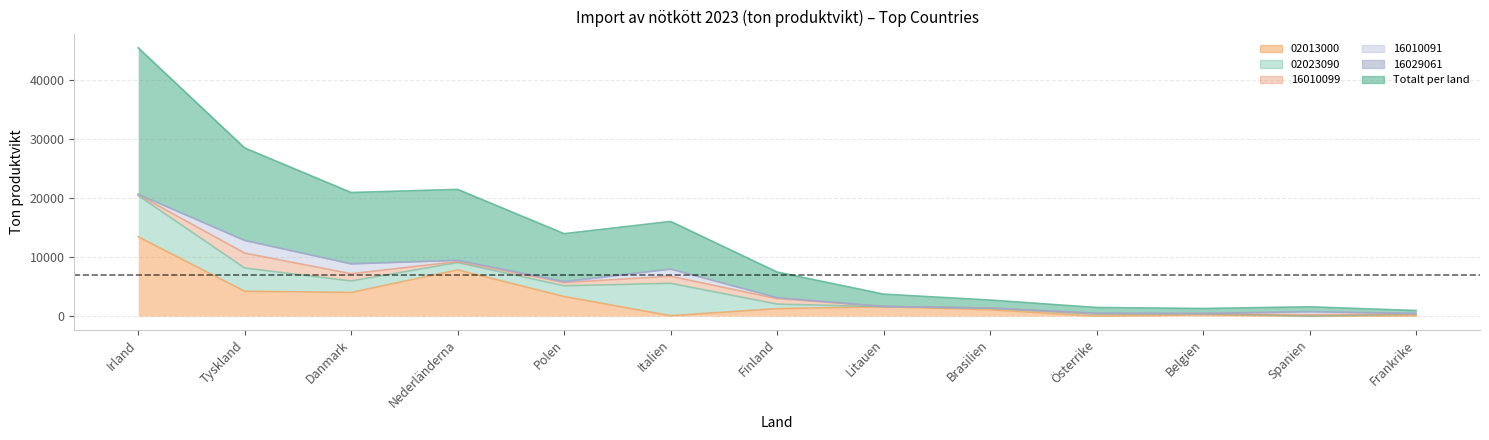

What is the maximum value for 16029061?

137